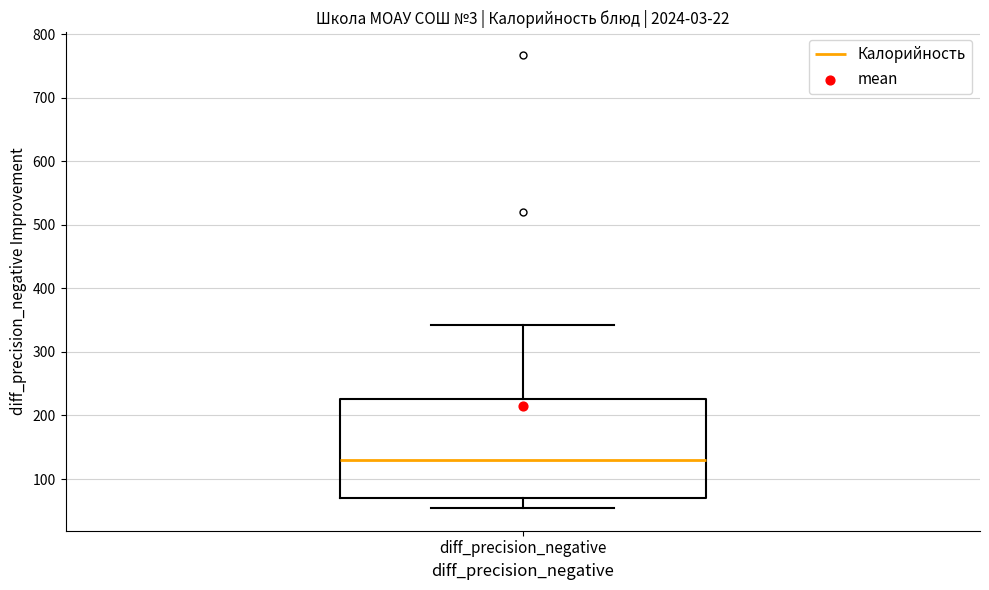

Transcribe this box plot: give where the median line is, the range the box spans, and where the two whiskers end, as read against the y-axis. The values are not printed on the chart, so give them approximately, as read against the axis.

median 130, box 70 to 230, whiskers 50 to 340